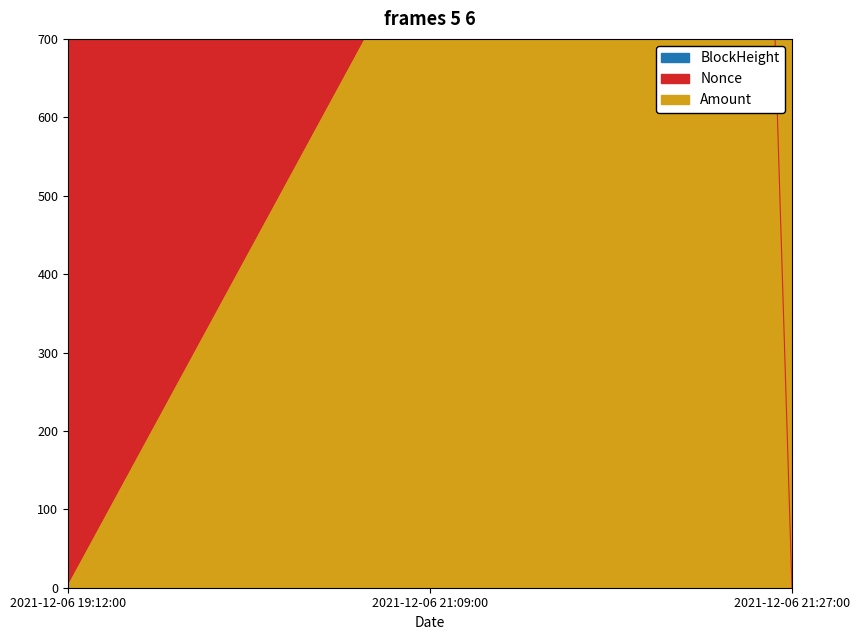

At which label does Nonce reach its minimum?

2021-12-06 21:27:00